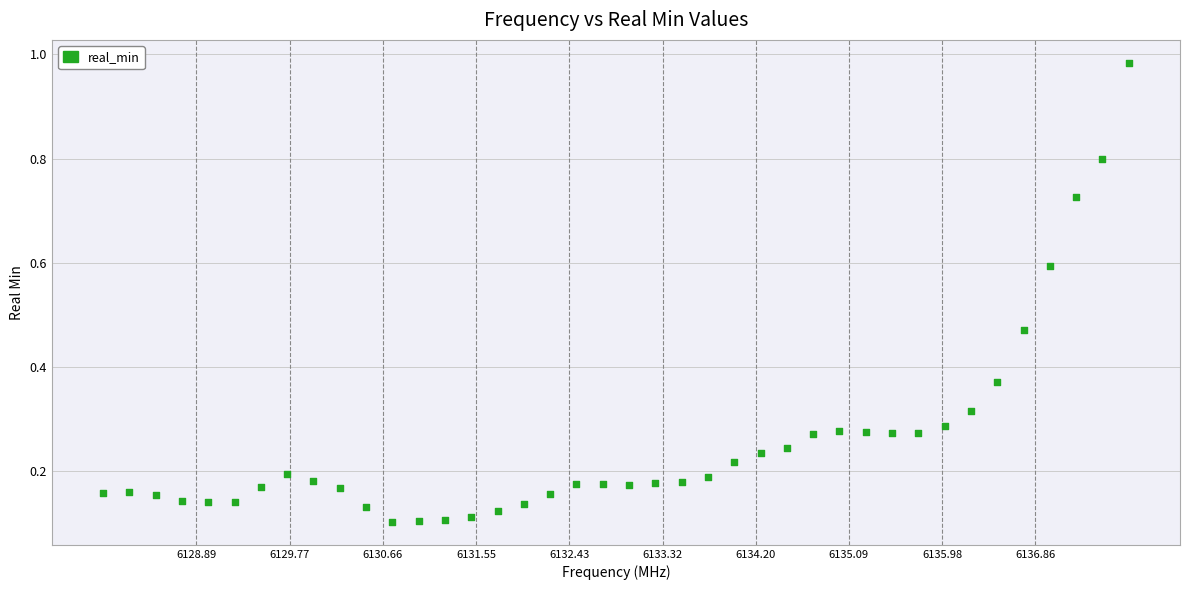

What is the range of Y values (max minus min)?

0.9